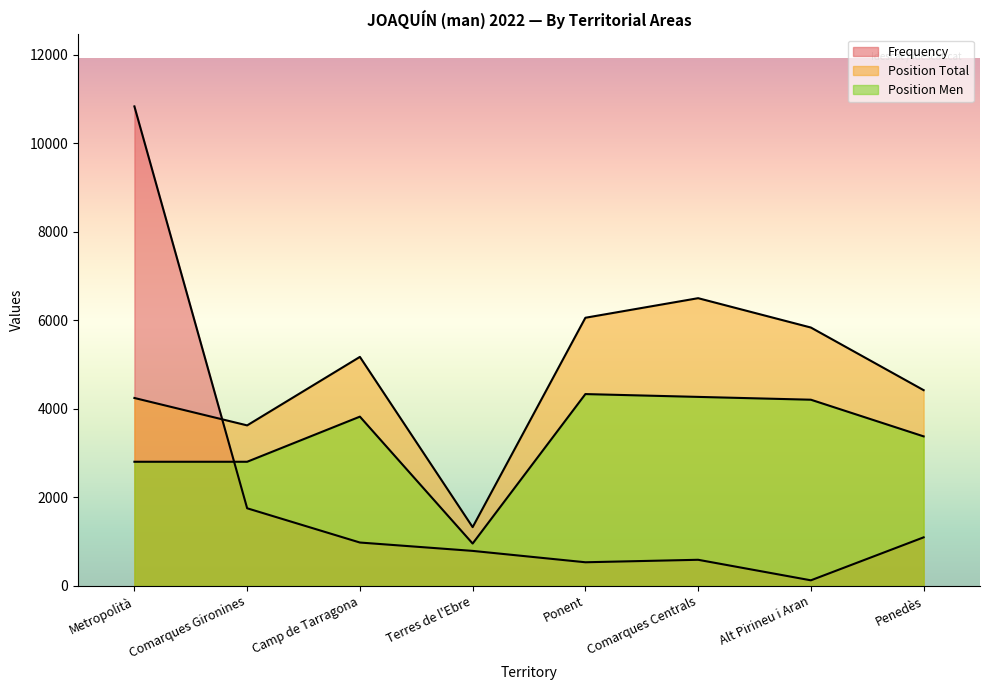

Reading left to right, what are all the values shown in this chart?

Frequency: 10834.0	1753.0	979.0	790.0	533.0	589.0	125.0	1096.0
Position Total: 4245.2	3626.1	5173.8	1326.6	6058.2	6500.4	5837.1	4422.0
Position Men: 2804.1	2804.1	3823.8	955.9	4333.6	4269.9	4206.1	3377.7